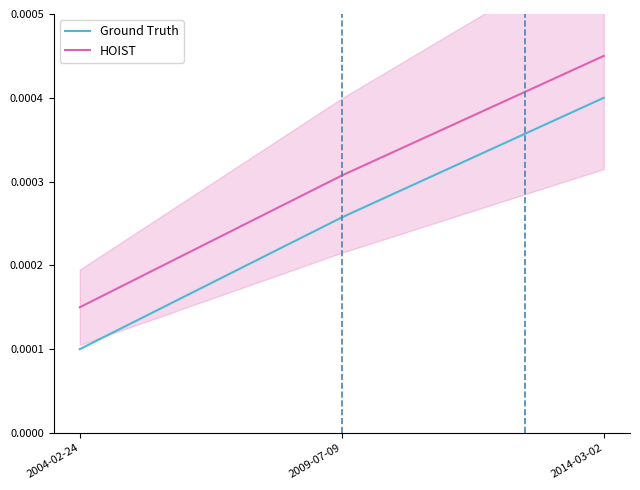

Is it true that Ground Truth equals 0.0 at 2004-02-24?

False